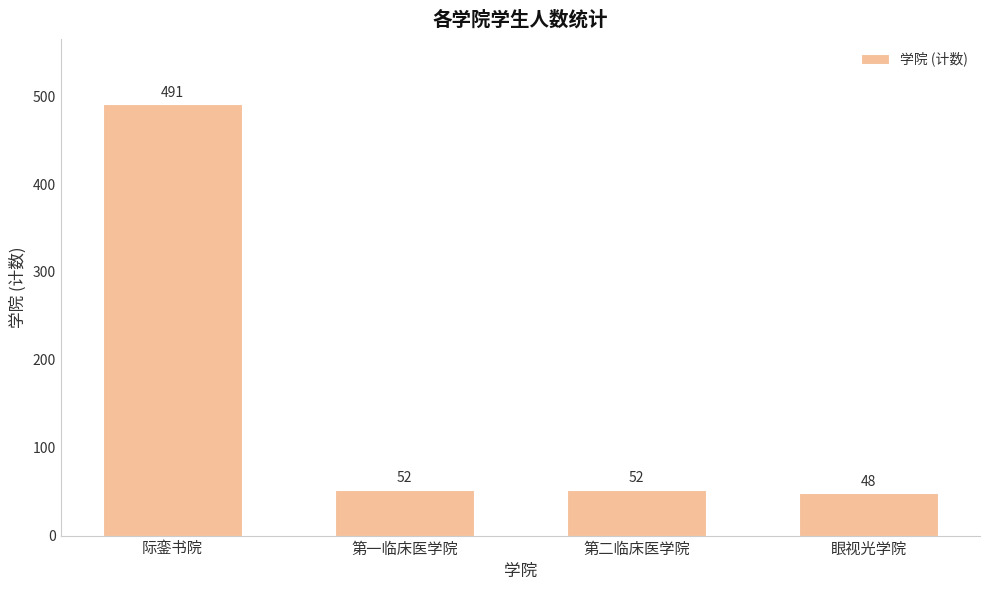

Reading left to right, what are all the values shown in this chart?

际銮书院=491	第一临床医学院=52	第二临床医学院=52	眼视光学院=48